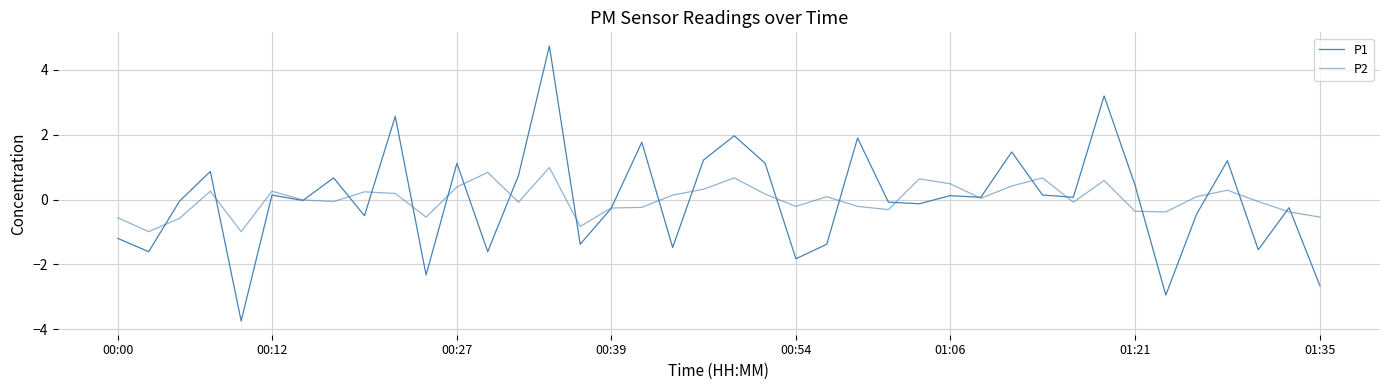

Does the chart have visible grid lines?

Yes